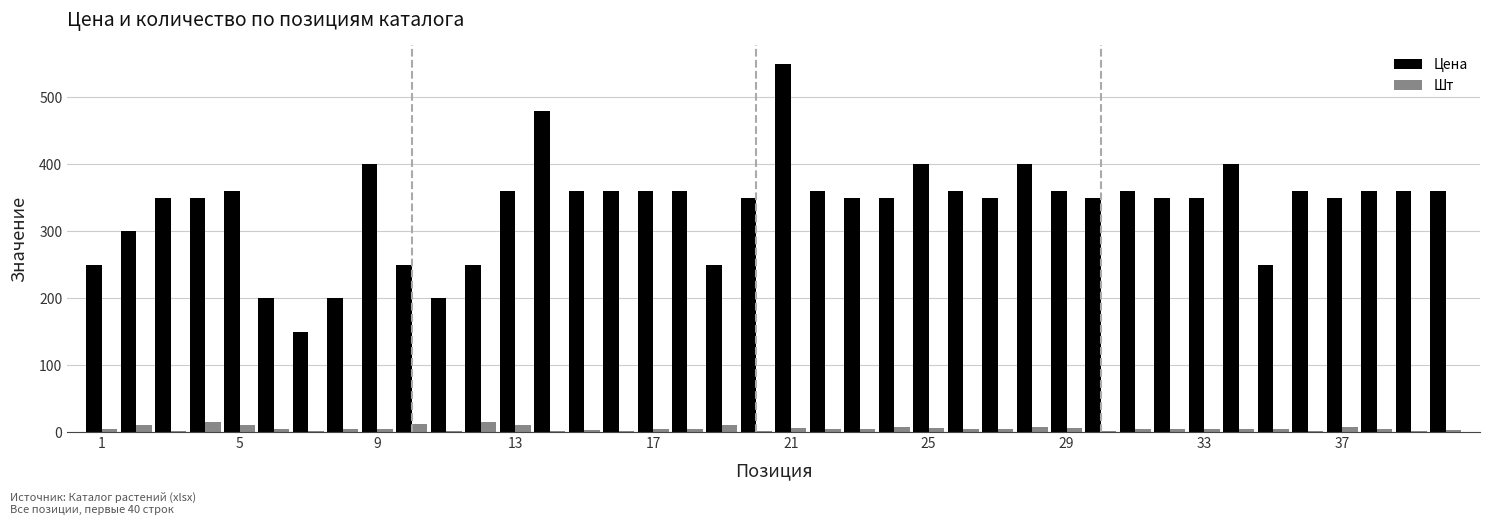

Which series has the largest total across all categories?

Цена